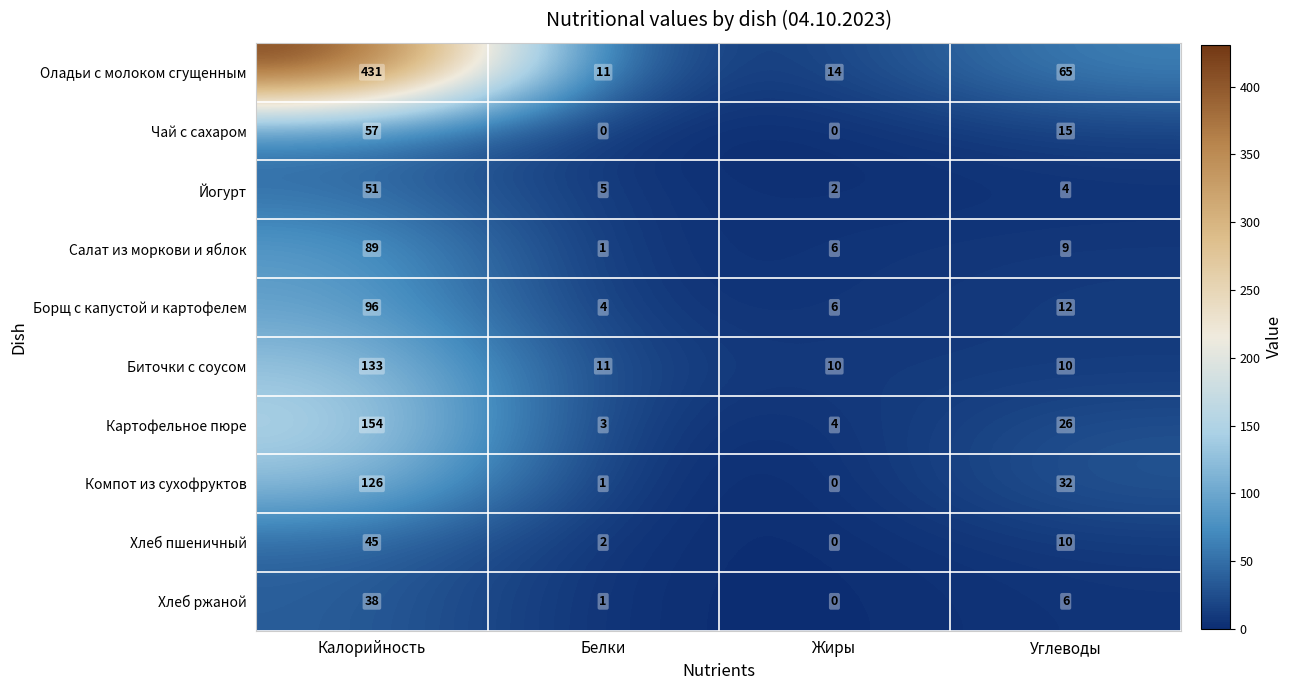

List the series in order of their peak value, highest first.

Оладьи с молоком сгущенным, Картофельное пюре, Биточки с соусом, Компот из сухофруктов, Борщ с капустой и картофелем, Салат из моркови и яблок, Чай с сахаром, Йогурт, Хлеб пшеничный, Хлеб ржаной